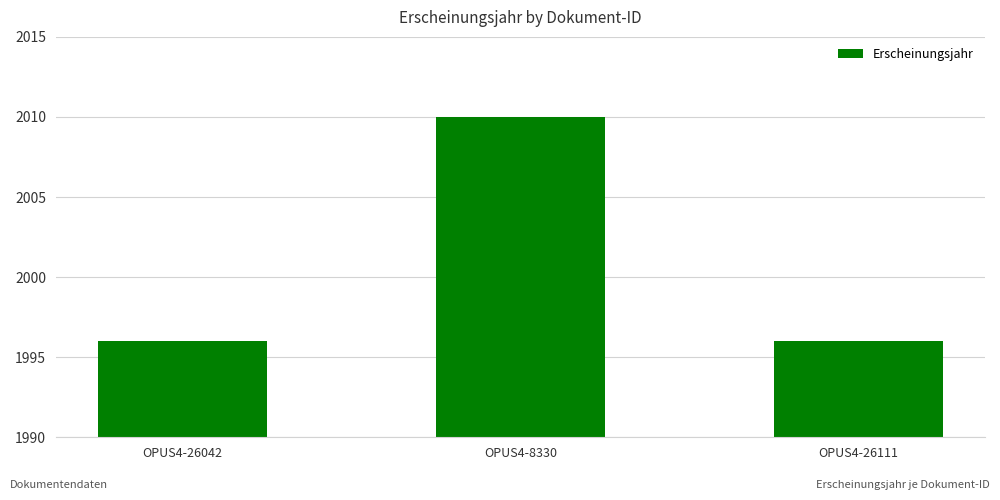

What is the sum of the values at OPUS4-26042 and OPUS4-26111?

3992